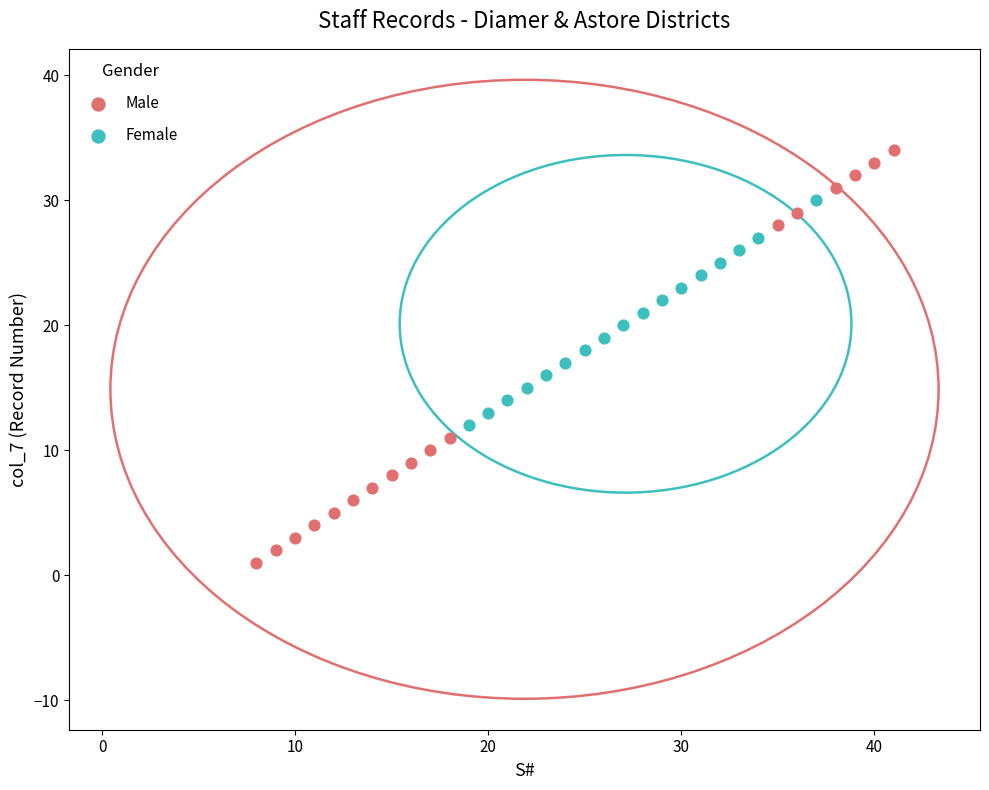

What are all the series names shown in the legend?

Male, Female